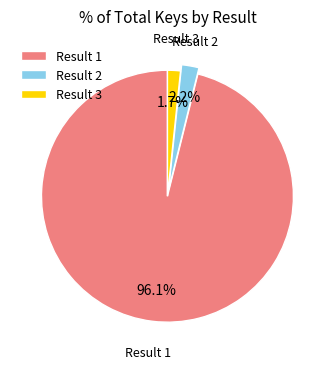

Which category accounts for the majority?

Result 1